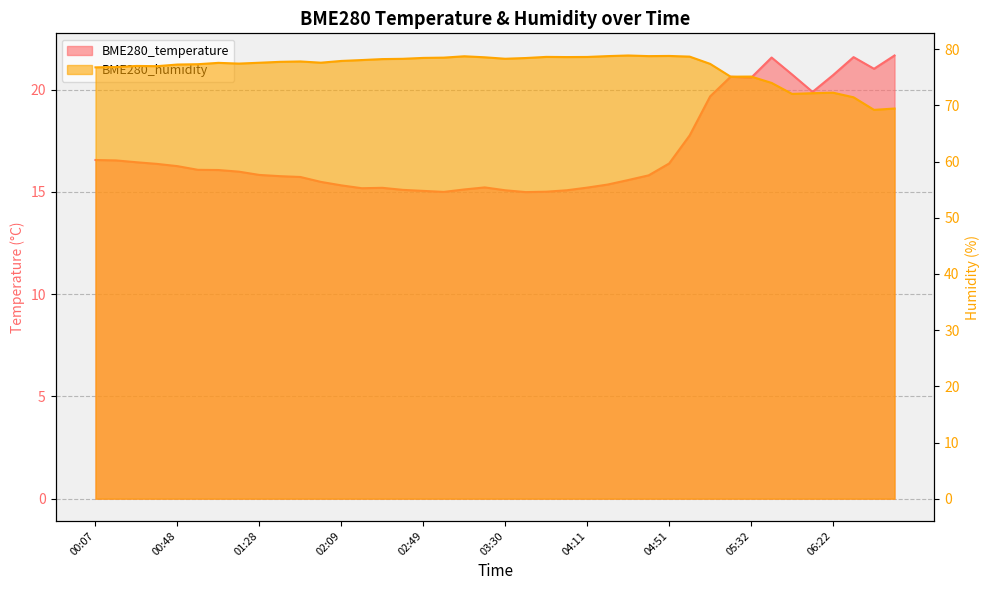

What is the difference between the BME280_humidity values at 00:58 and 05:11?

0.1